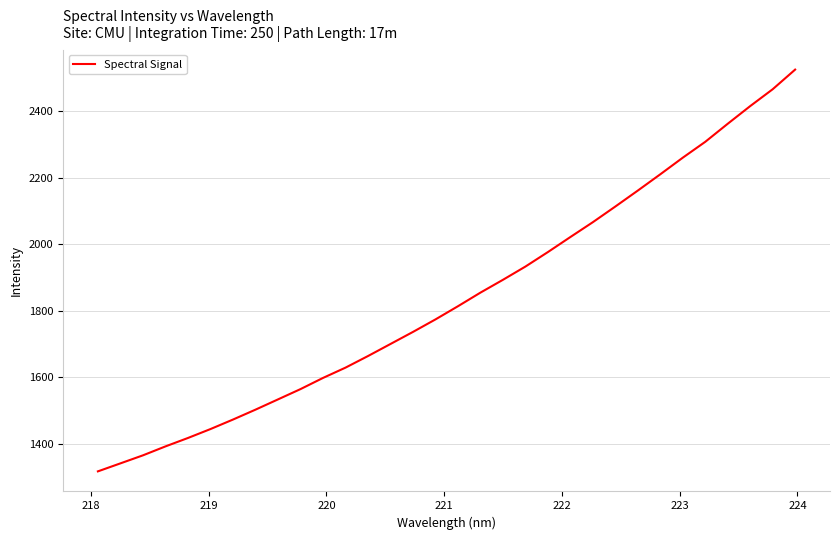

What is the difference between the maximum and minimum values?

1207.2